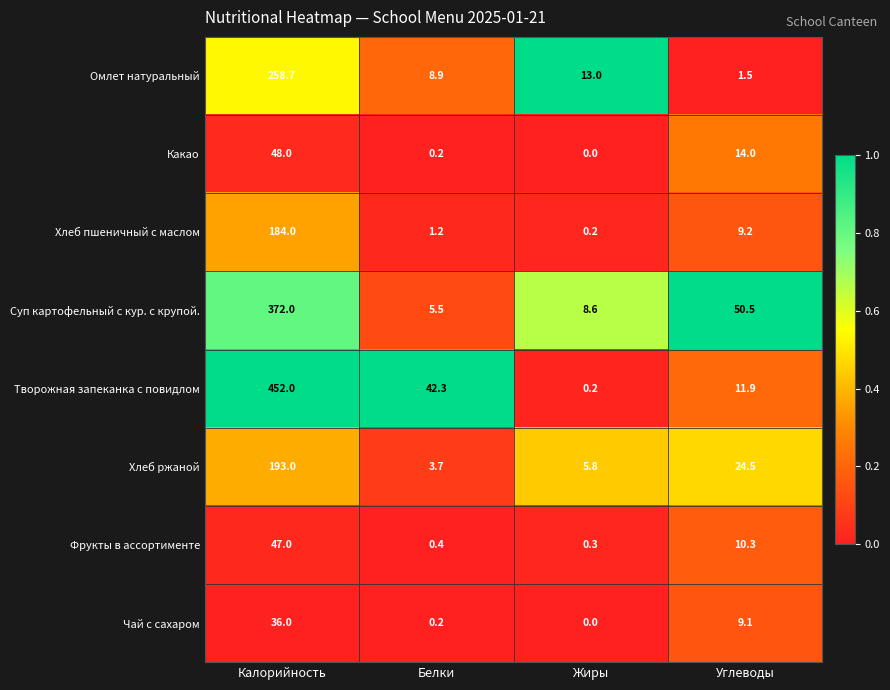

What is the greatest value displayed?

452.0